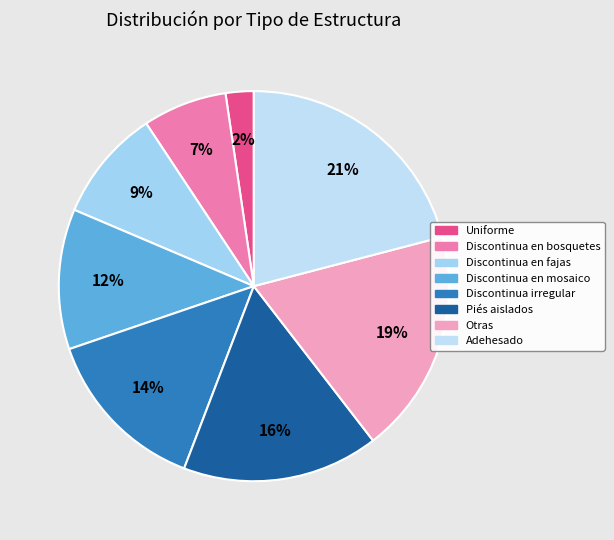

What is the ratio of the value at Discontinua en bosquetes to the value at Discontinua en mosaico?

0.6